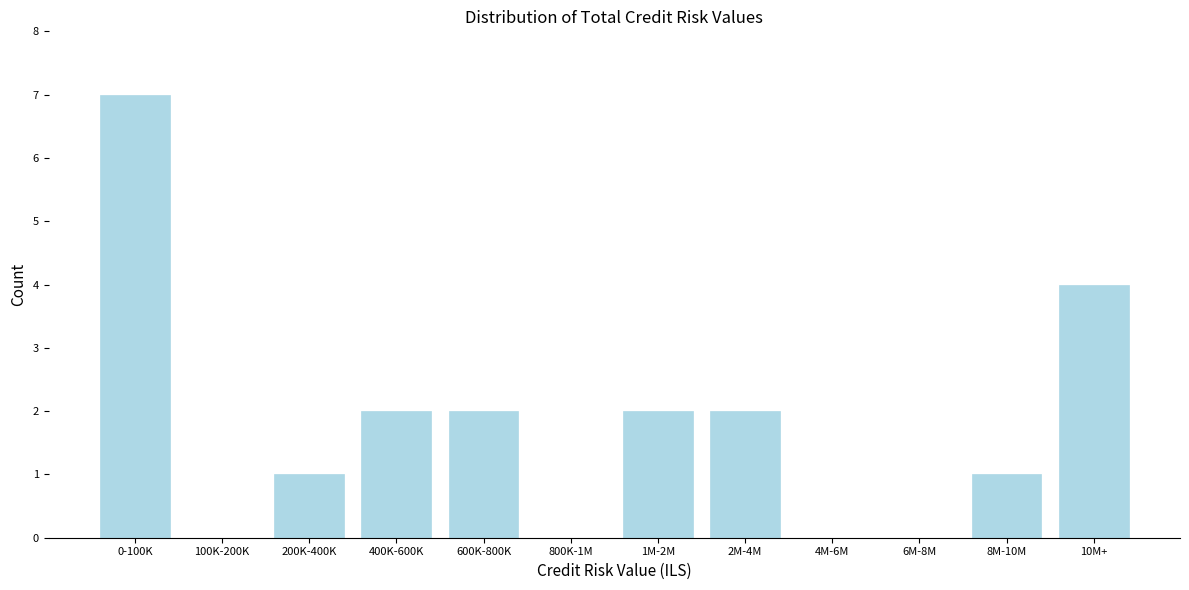

Reading left to right, list all the values displayed in this chart.

0-100K=7	100K-200K=0	200K-400K=1	400K-600K=2	600K-800K=2	800K-1M=0	1M-2M=2	2M-4M=2	4M-6M=0	6M-8M=0	8M-10M=1	10M+=4